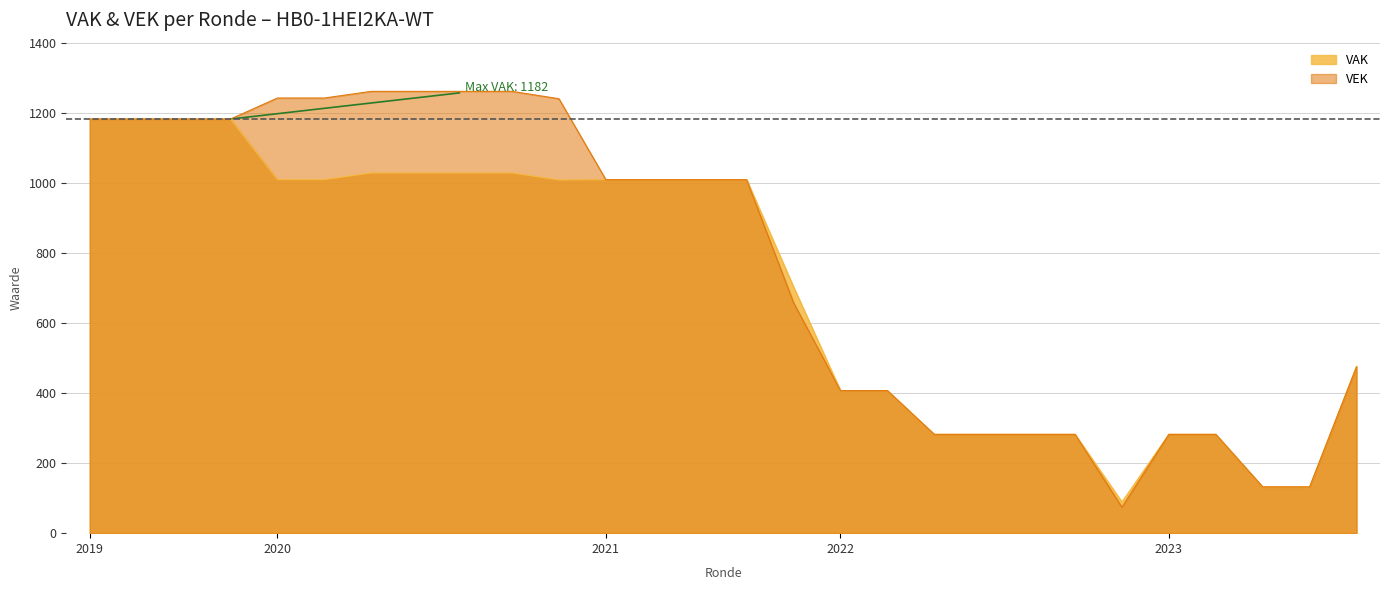

How many interior local valleys does the VEK series have?

1